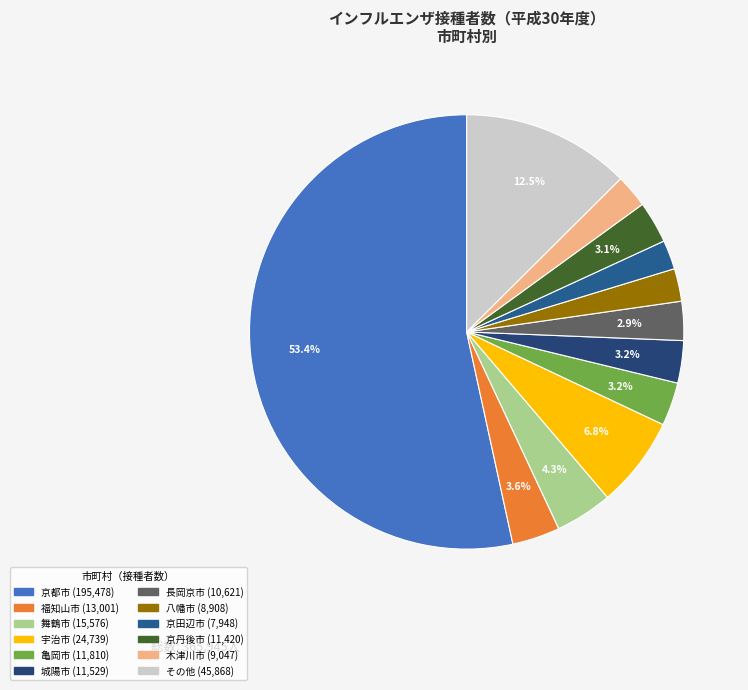

Count the number of slices in the pie.

12